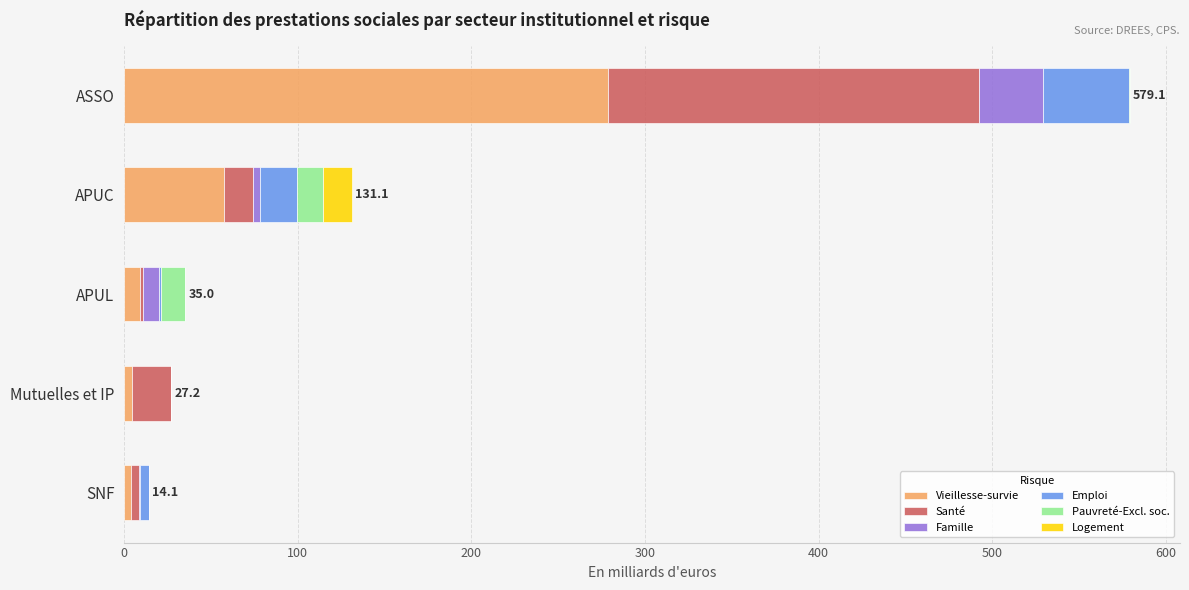

What are all the series names shown in the legend?

Vieillesse-survie, Santé, Famille, Emploi, Pauvreté-Excl. soc., Logement